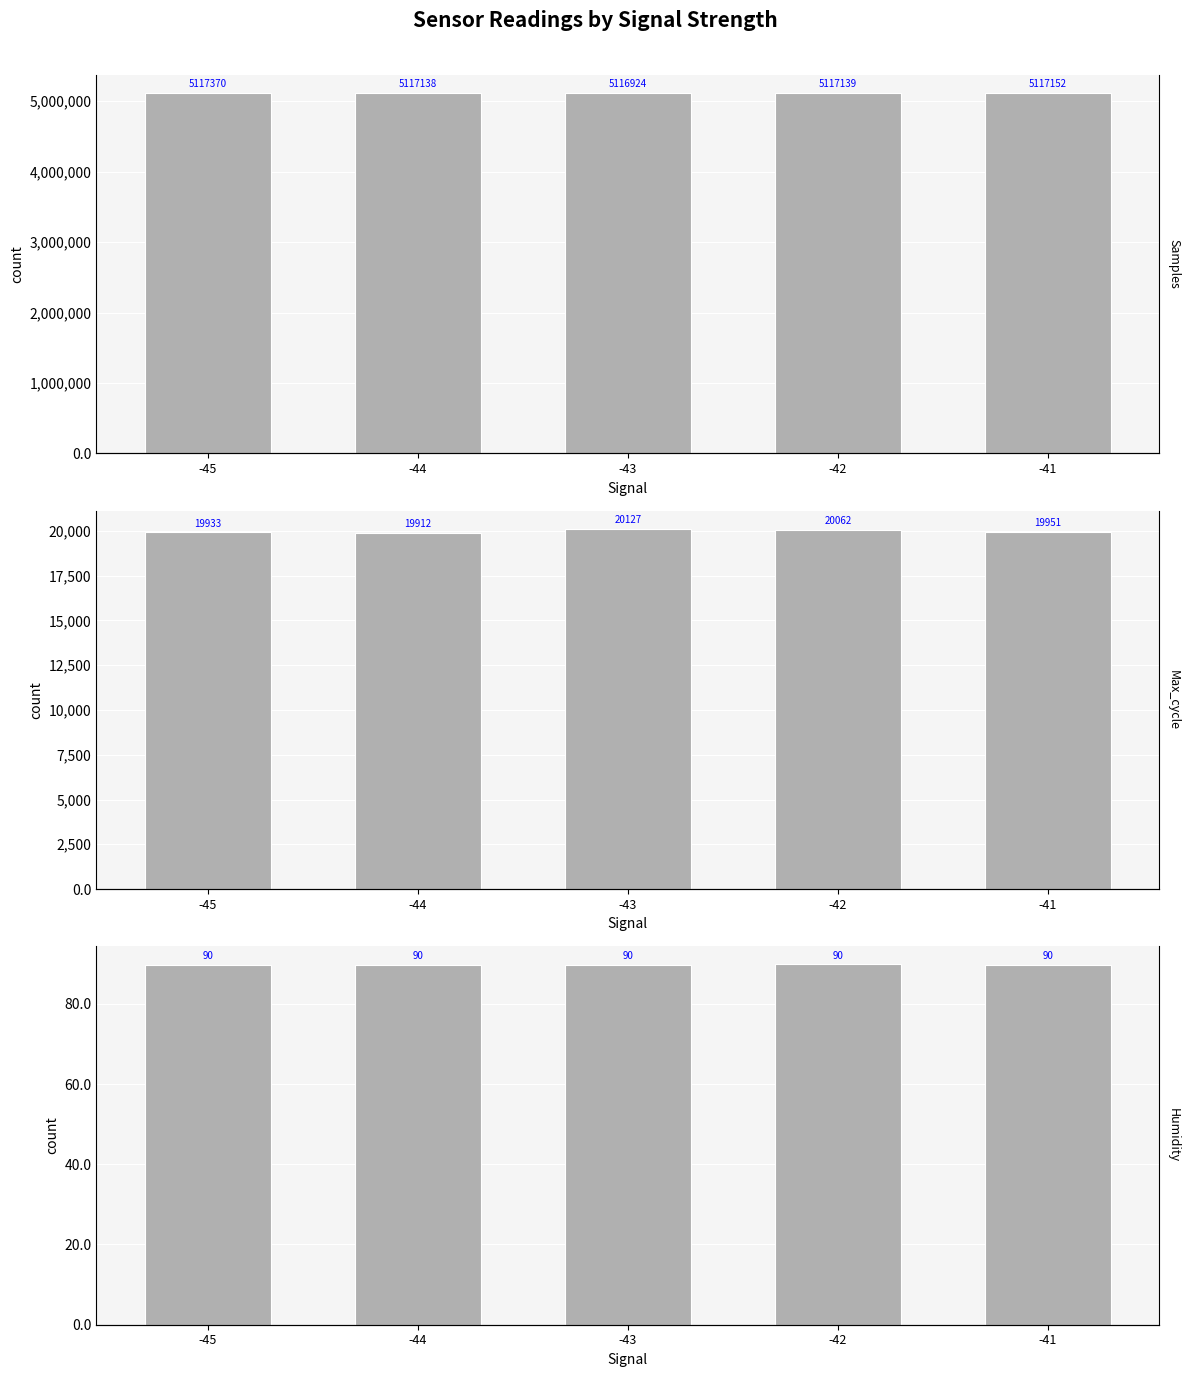

Are the bars horizontal?

No